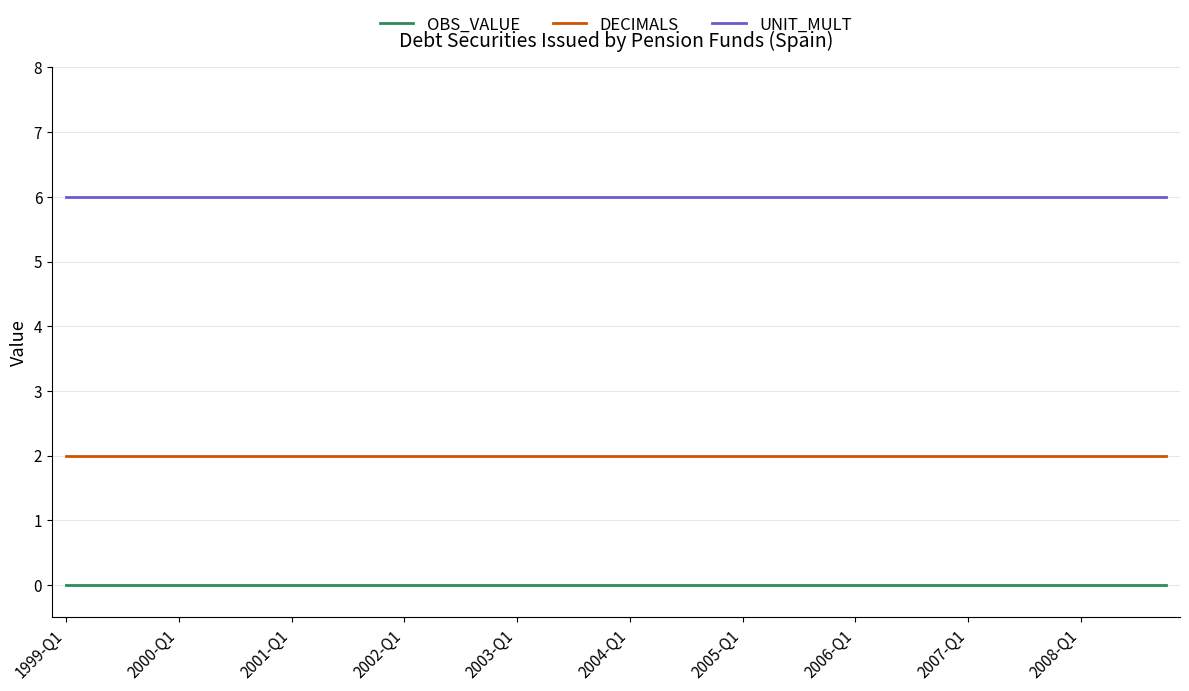

What is the minimum value for UNIT_MULT?

6